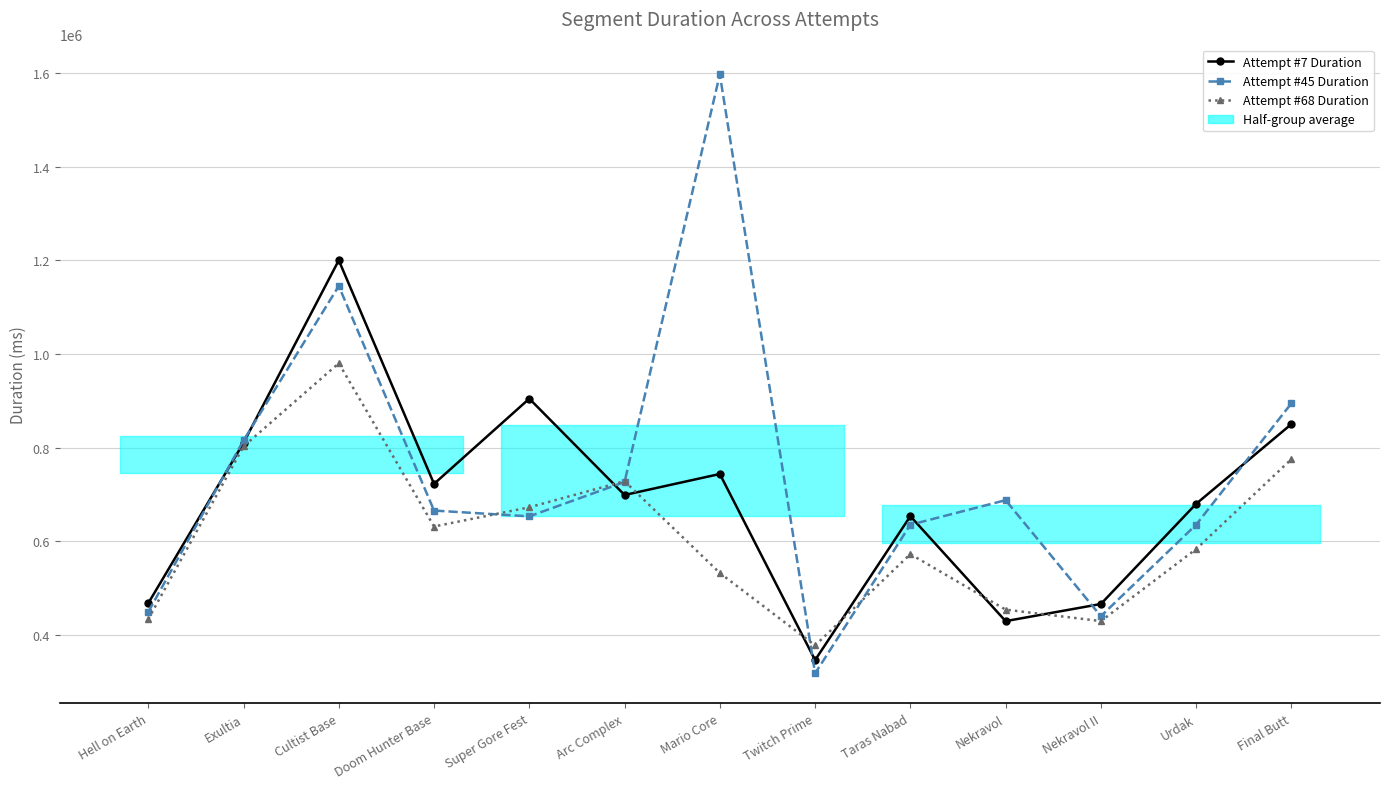

How many data points in Attempt #68 Duration are above 583684?

6